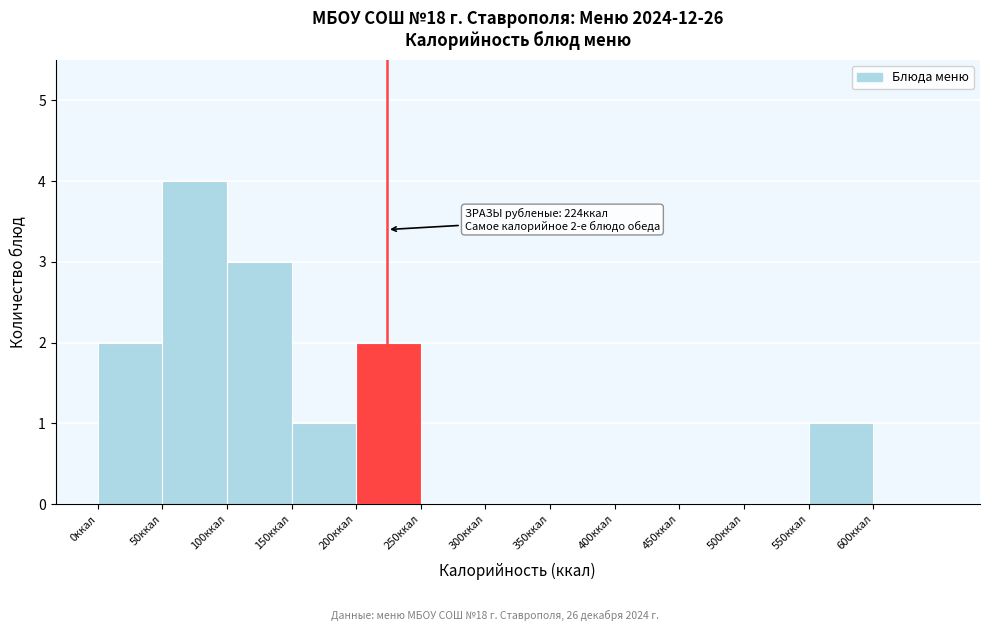

Which range on the x-axis has the tallest bar?

50 to 100